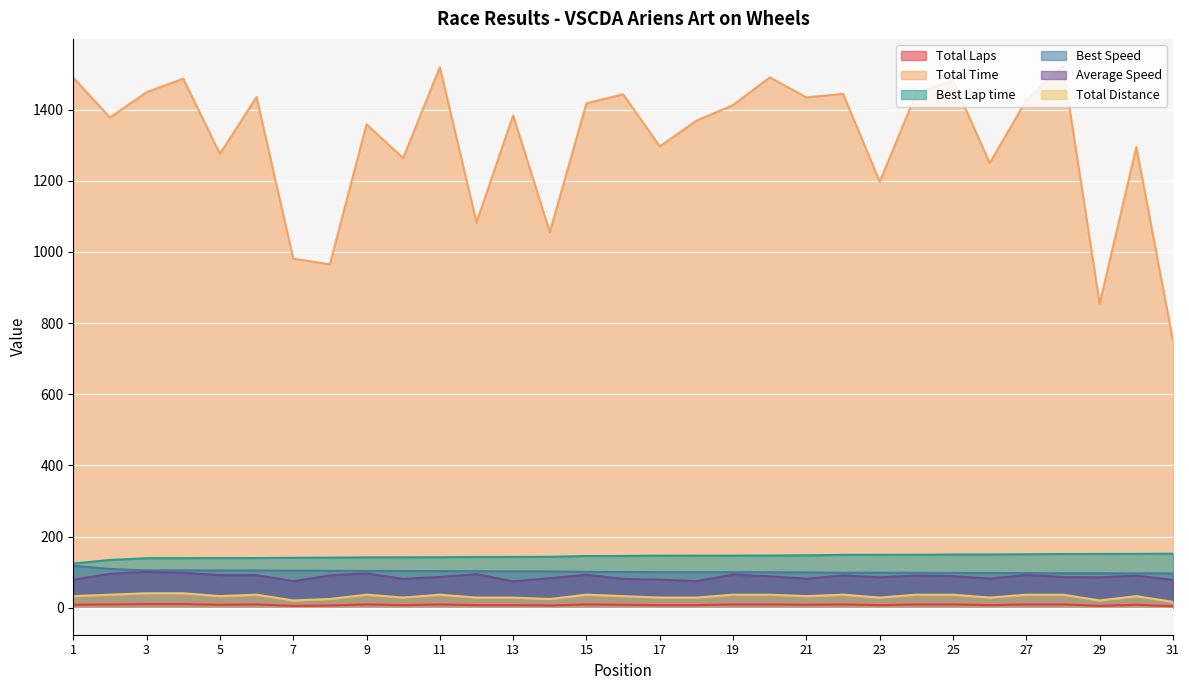

True or false: Best Speed and Total Distance cross at least once.

False